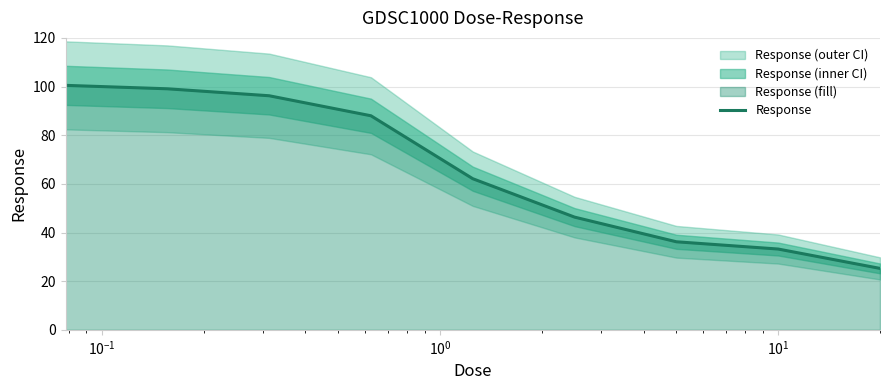

What is the minimum value for Response?

25.2